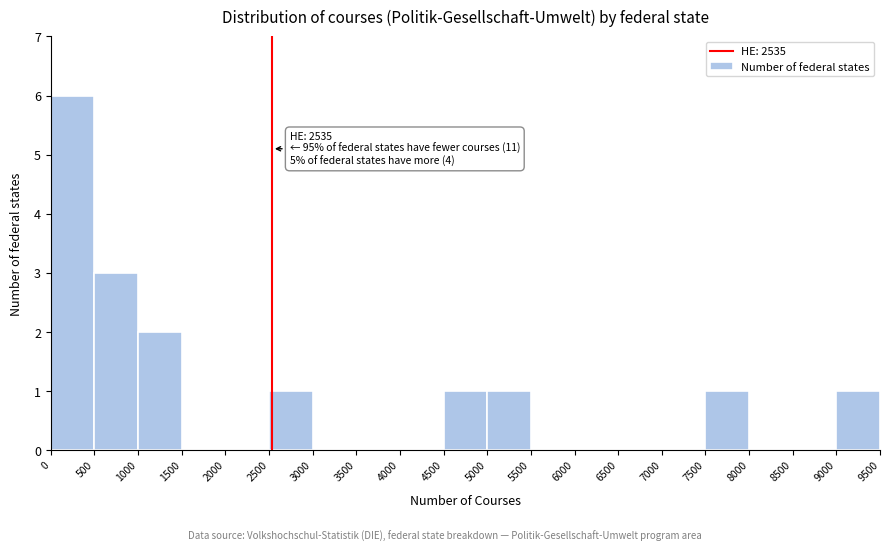

Which range on the x-axis has the tallest bar?

0 to 500